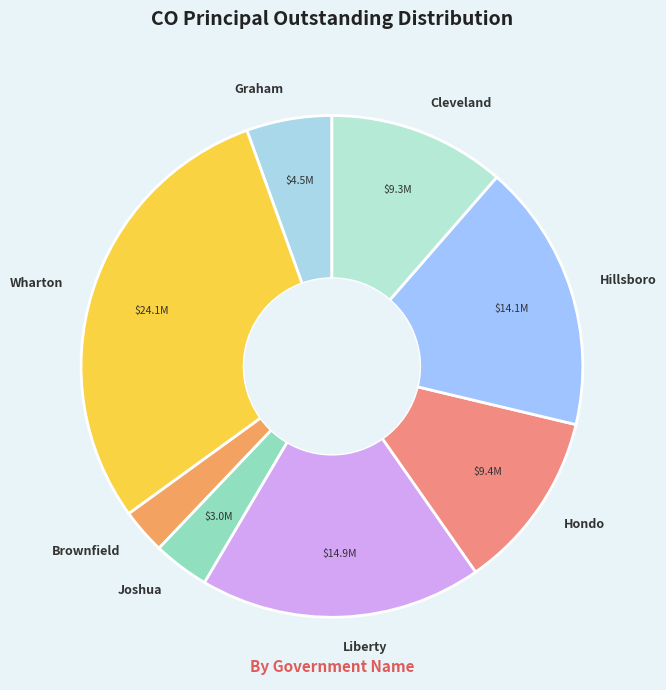

Is there any slice that represents more than half of the pie?

No